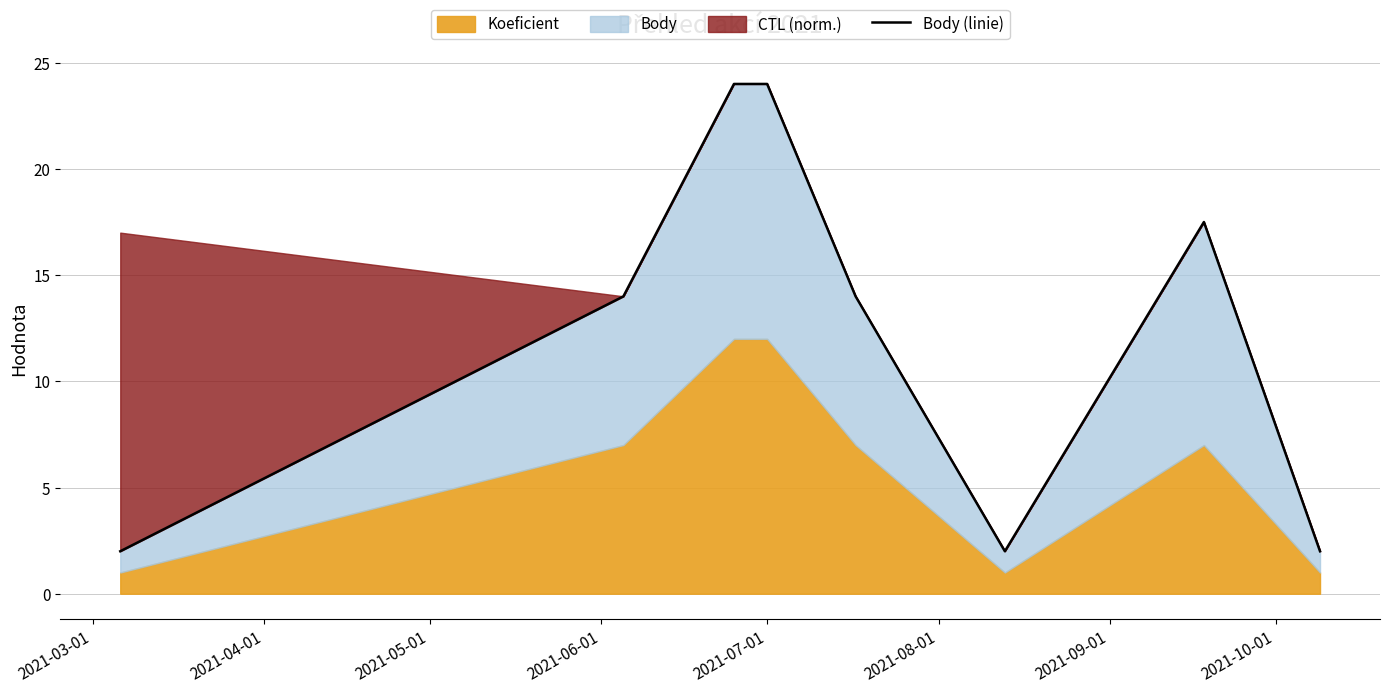

What is the value of the 2nd point from the left?

14.0